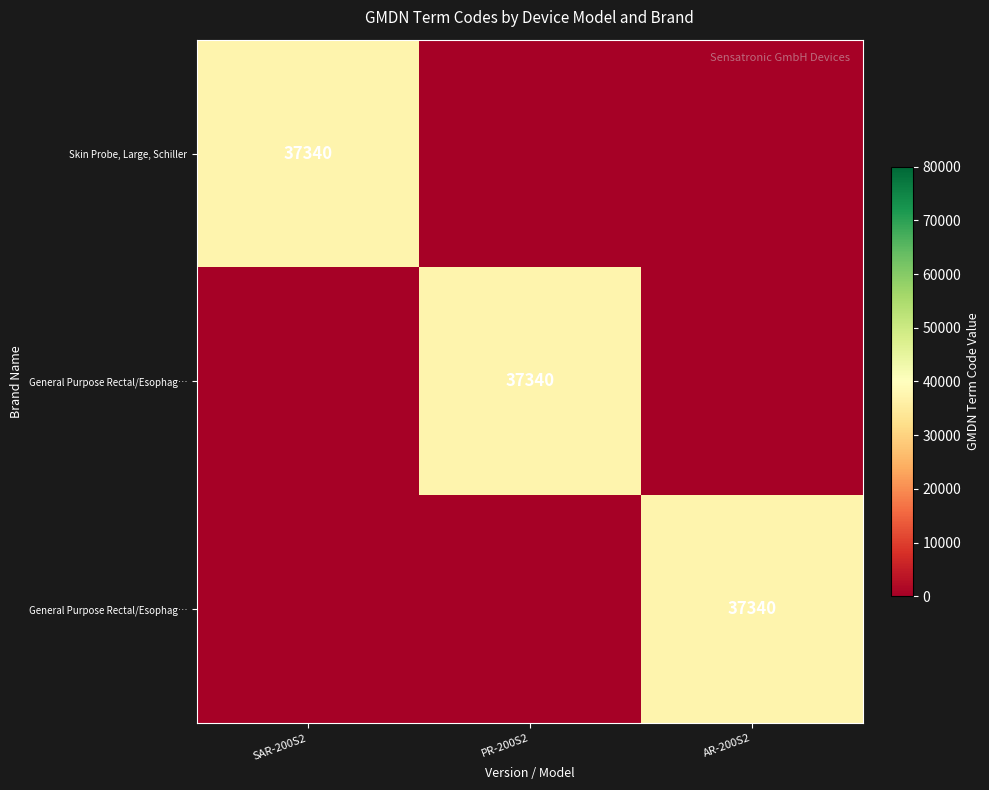

What is the total value across all series at PR-200S2?

38340